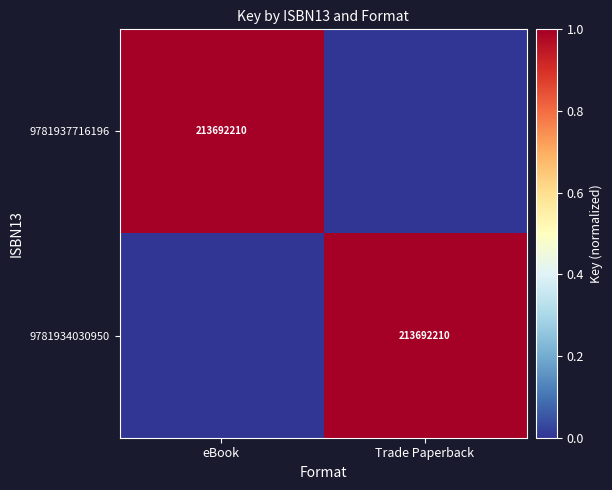

True or false: 9781934030950 has a value of 213692210 at Trade Paperback.

True